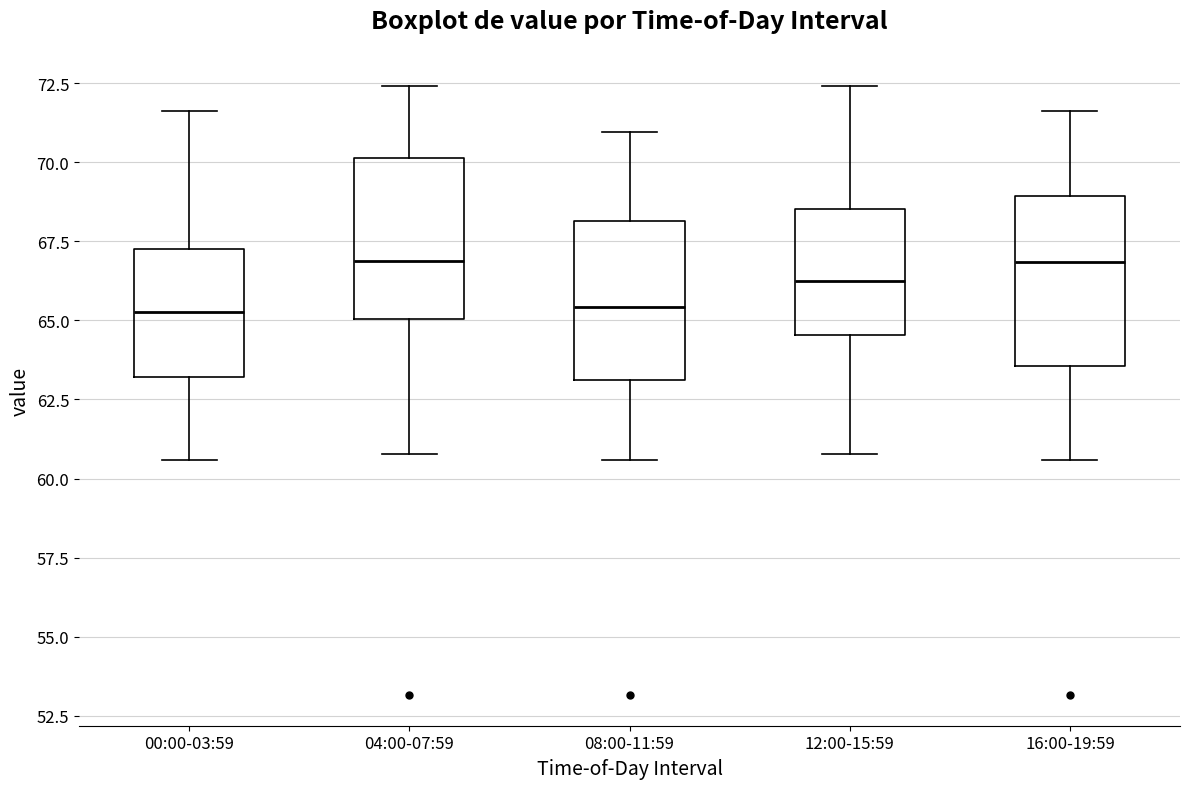

Reading left to right, read every box against the y-axis: the position of its median line, the range the box covers, and the ends of its whiskers. The values are not printed on the chart, so give them approximately, as read against the axis.

00:00-03:59: median 65.5, box 63.0 to 67.0, whiskers 60.5 to 71.5
04:00-07:59: median 67.0, box 65.0 to 70.0, whiskers 61.0 to 72.5
08:00-11:59: median 65.5, box 63.0 to 68.0, whiskers 60.5 to 71.0
12:00-15:59: median 66.5, box 64.5 to 68.5, whiskers 61.0 to 72.5
16:00-19:59: median 67.0, box 63.5 to 69.0, whiskers 60.5 to 71.5